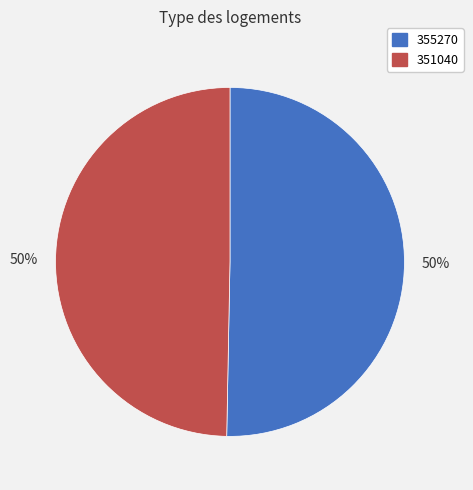

To the nearest percent, what is the average slice percentage?

50%